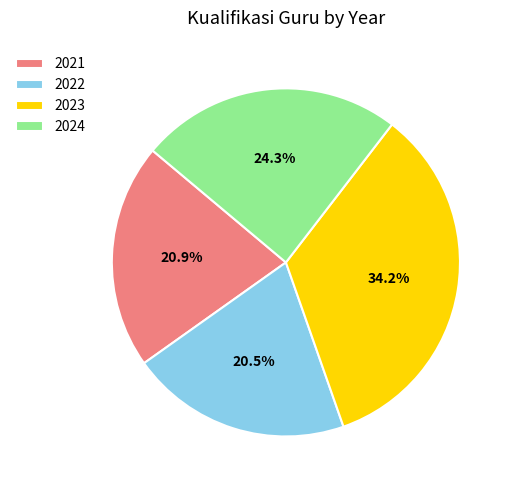

Approximately how many times larger is the value at 2021 compared to 2023?

0.6